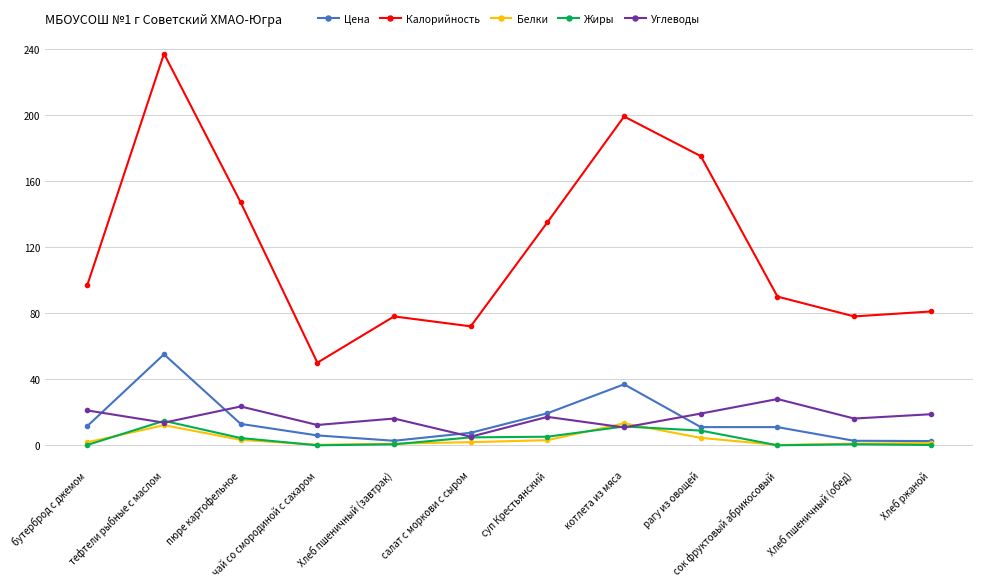

Does the chart display data point markers on the line(s)?

Yes